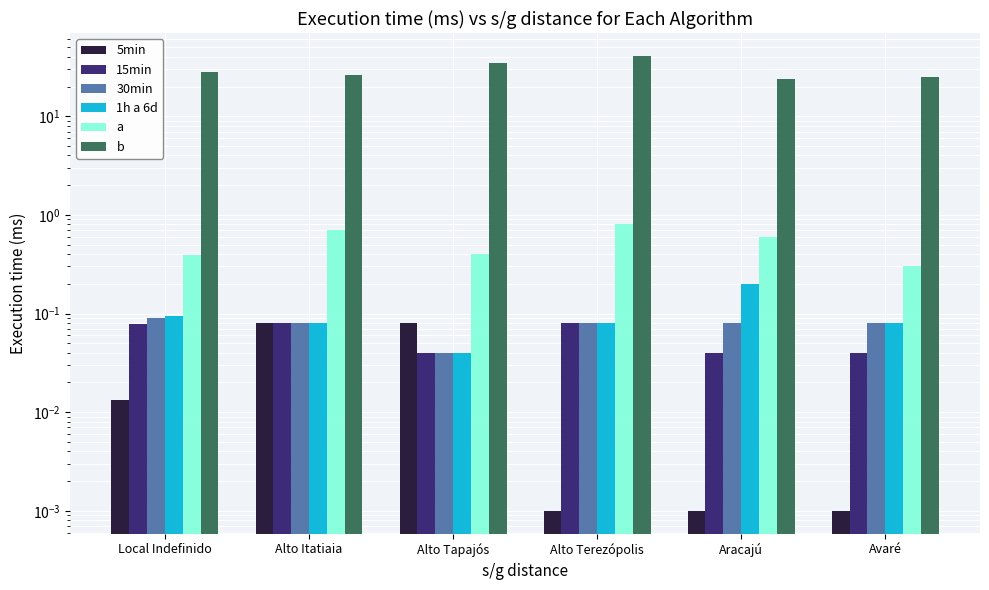

What is the difference between the highest and lowest values at Aracajú?

24.0